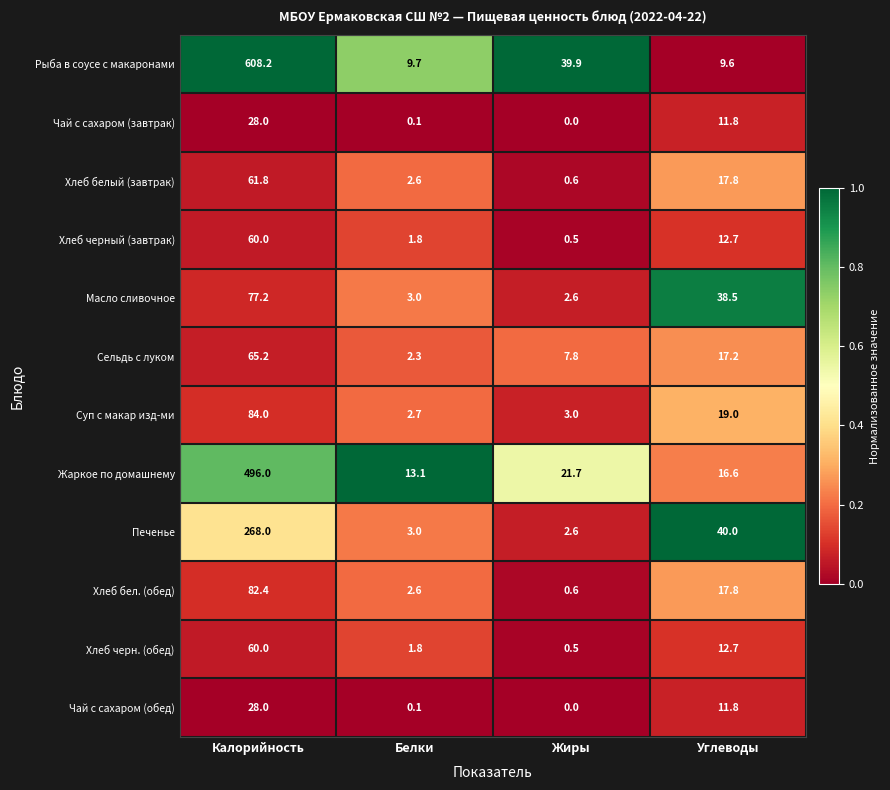

What is the difference between the second highest and minimum values in the Жаркое по домашнему series?

8.6